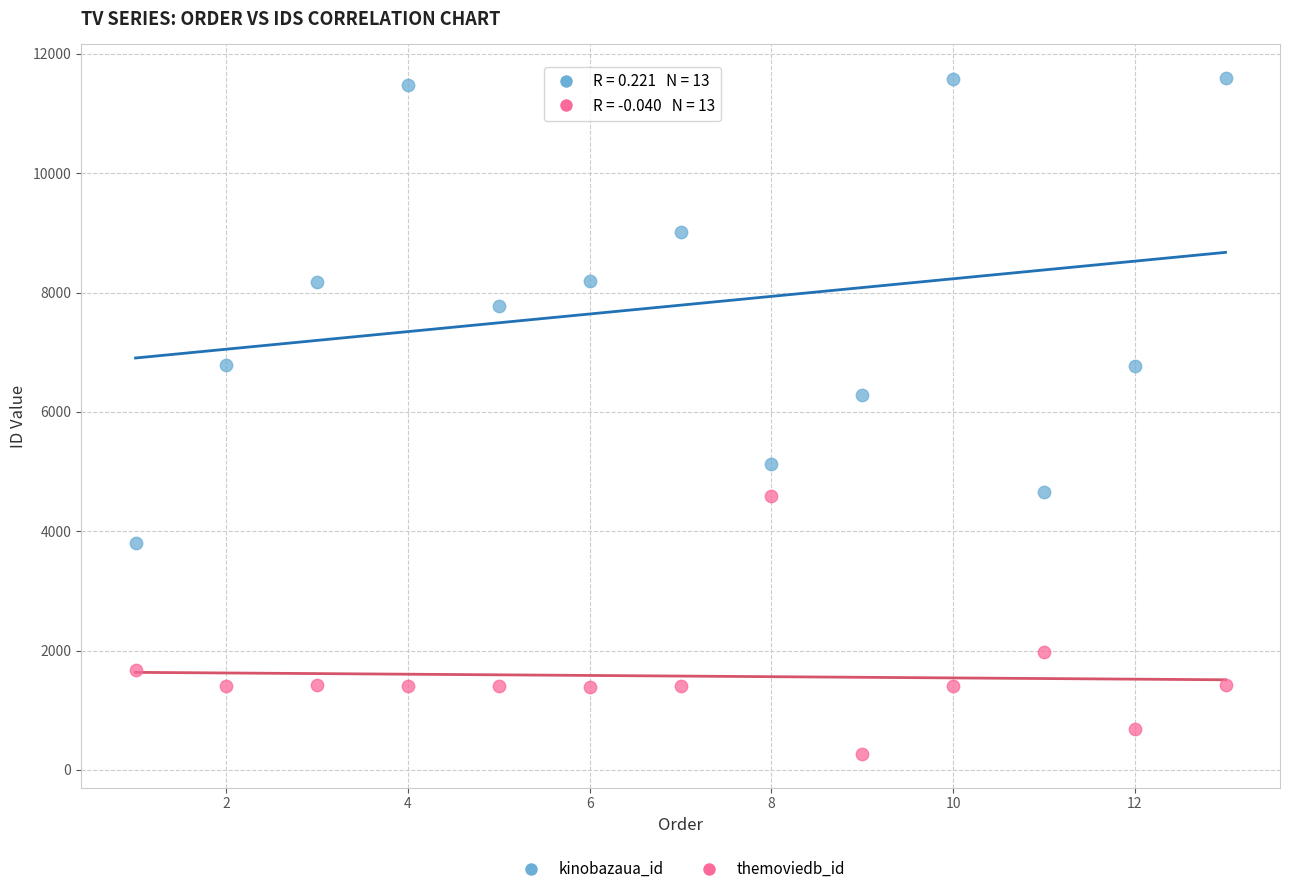

Which series contains the lowest Y value?

themoviedb_id